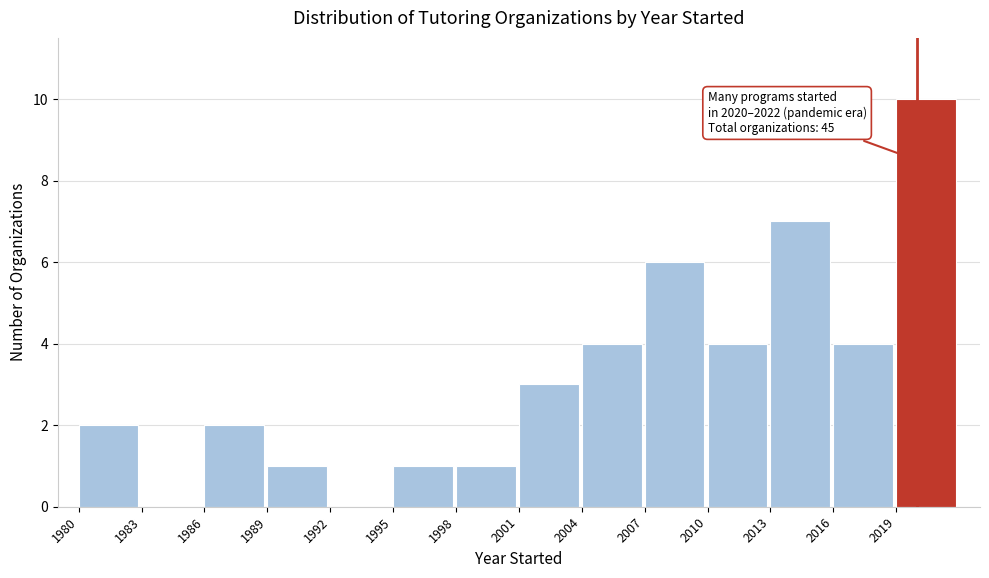

Which range on the x-axis has the tallest bar?

2019 to 2022